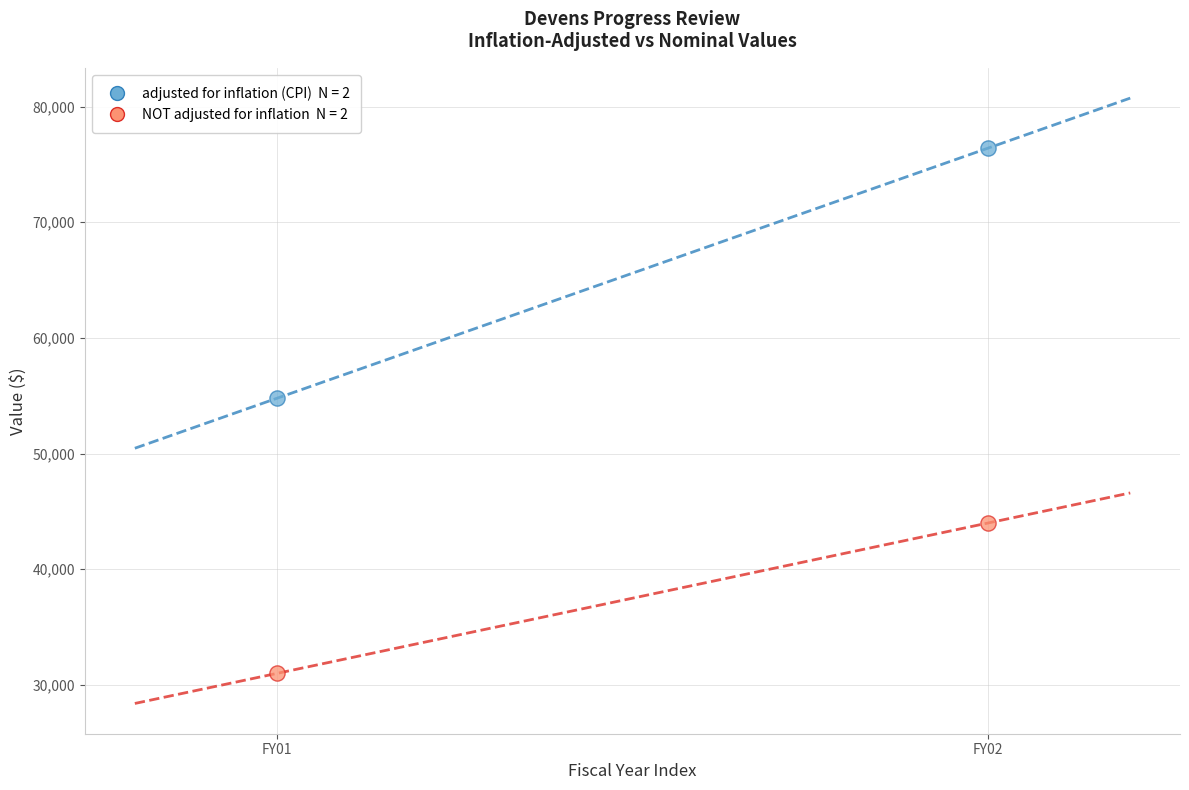

Across all series, what Y value is closest to 53704?

54787